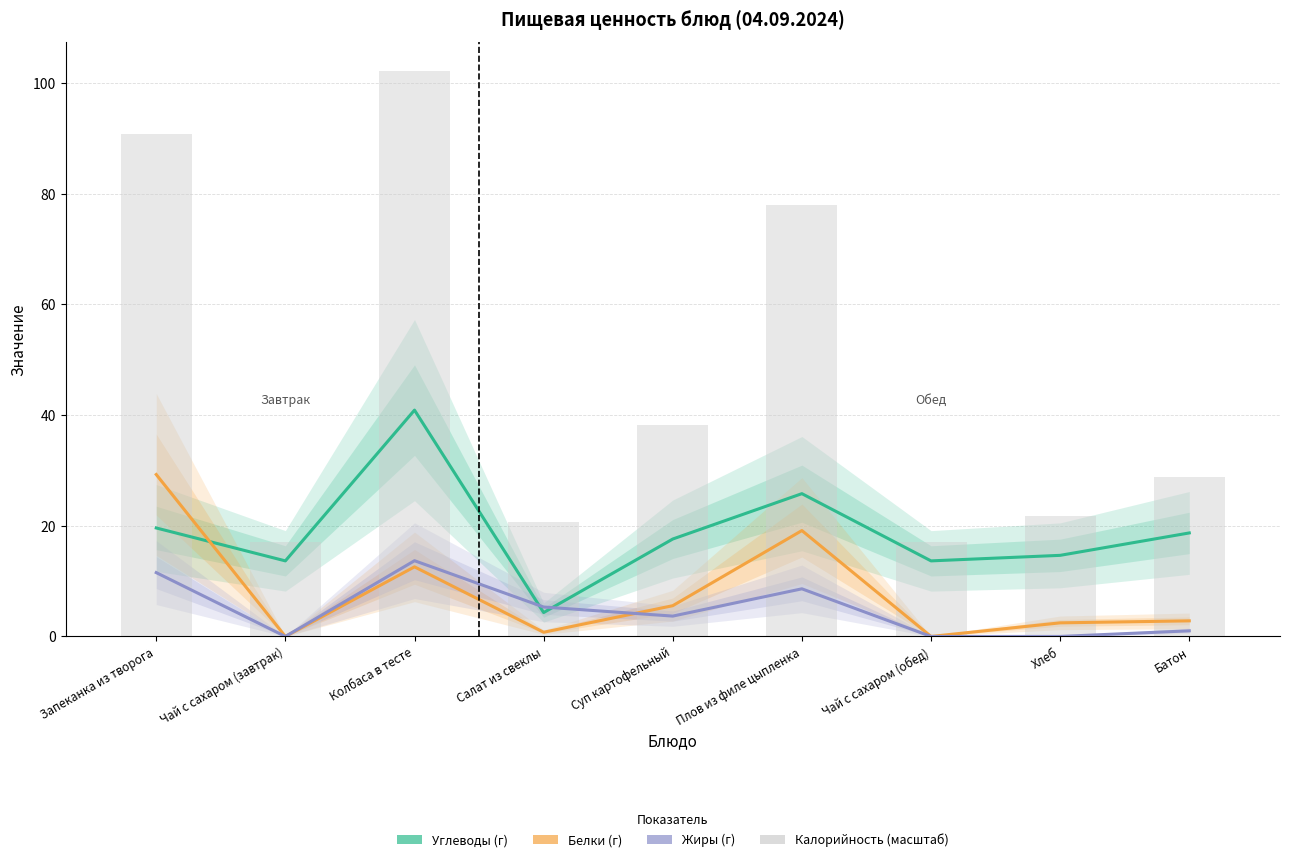

At how many categories does at least one series exceed 70?

3